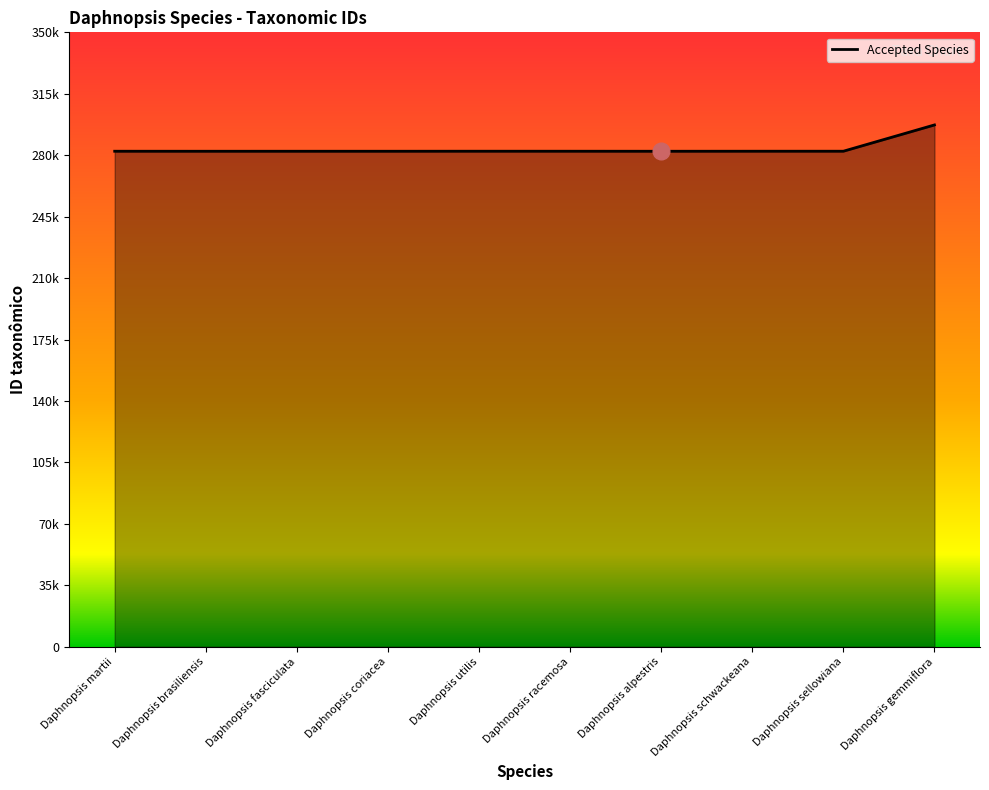

List the labels in order of value, smallest first.

Daphnopsis alpestris, Daphnopsis brasiliensis, Daphnopsis coriacea, Daphnopsis fasciculata, Daphnopsis martii, Daphnopsis racemosa, Daphnopsis schwackeana, Daphnopsis sellowiana, Daphnopsis utilis, Daphnopsis gemmiflora